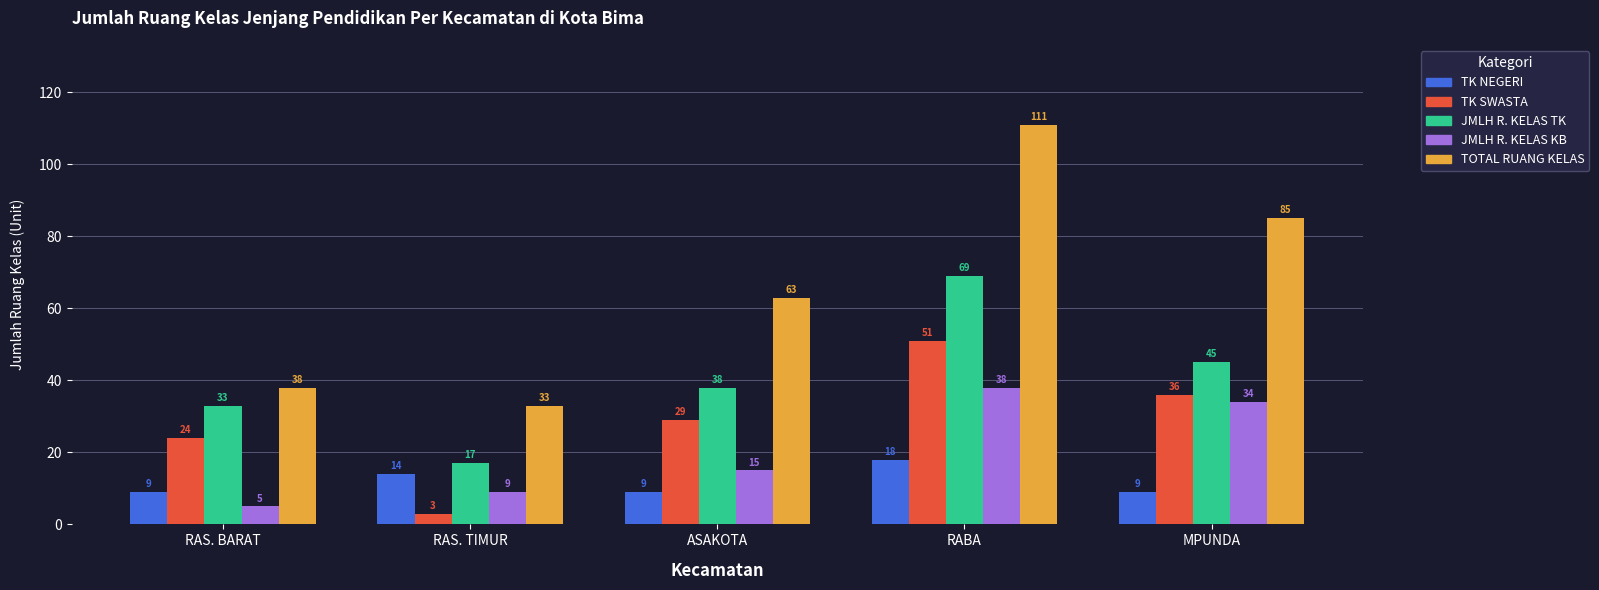

What is the lowest value of the TOTAL RUANG KELAS series?

33